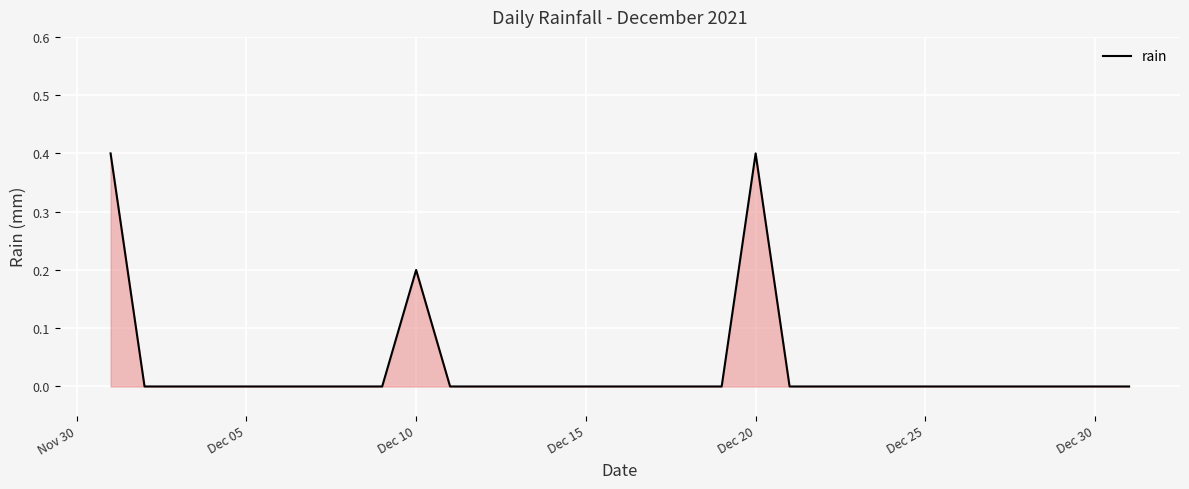

What is the difference between the maximum and minimum values?

0.4